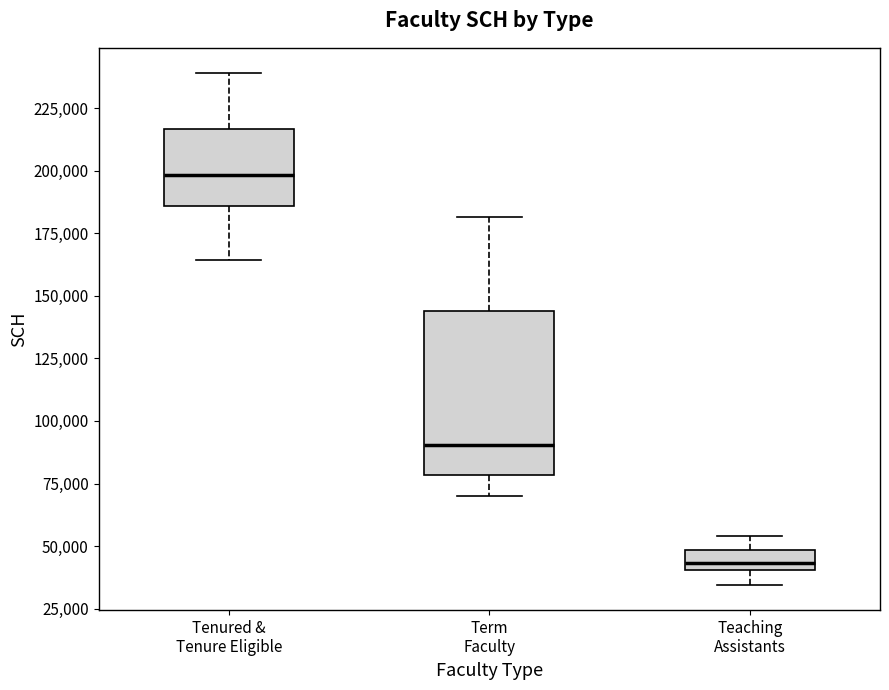

Reading left to right, read every box against the y-axis: the position of its median line, the range the box covers, and the ends of its whiskers. The values are not printed on the chart, so give them approximately, as read against the axis.

Tenured & Tenure Eligible: median 200000, box 185000 to 215000, whiskers 165000 to 240000
Term Faculty: median 90000, box 80000 to 145000, whiskers 70000 to 180000
Teaching Assistants: median 45000, box 40000 to 50000, whiskers 35000 to 55000